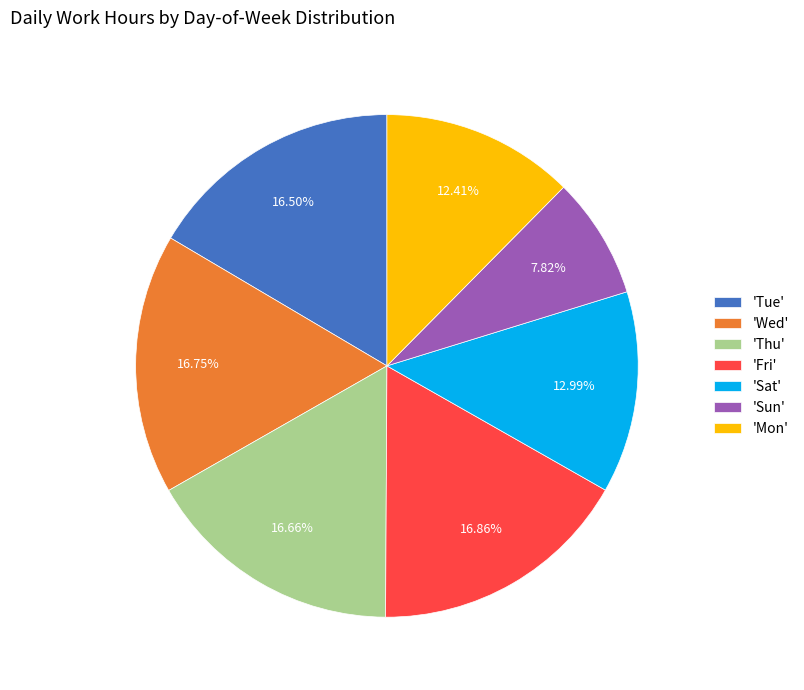

Which slice is the smallest?

'Sun'